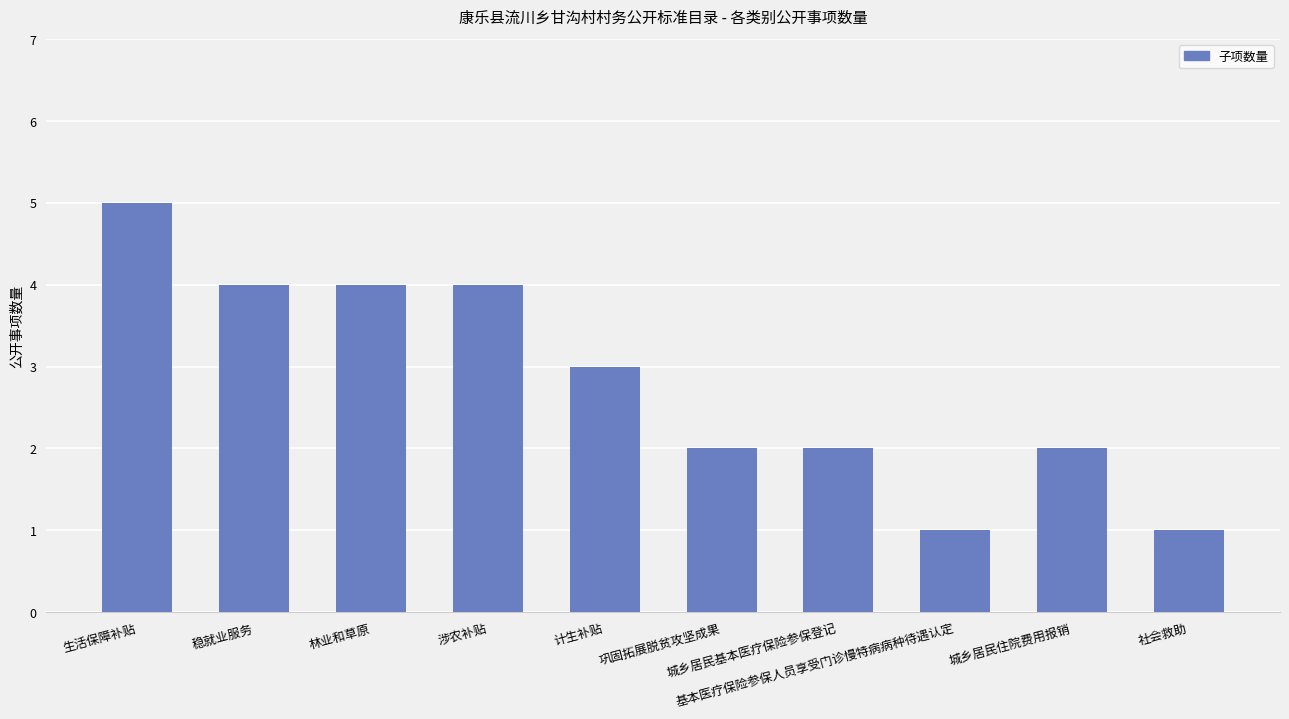

Reading right to left, what are all the values shown in this chart?

社会救助=1	城乡居民住院费用报销=2	基本医疗保险参保人员享受门诊慢特病病种待遇认定=1	城乡居民基本医疗保险参保登记=2	巩固拓展脱贫攻坚成果=2	计生补贴=3	涉农补贴=4	林业和草原=4	稳就业服务=4	生活保障补贴=5